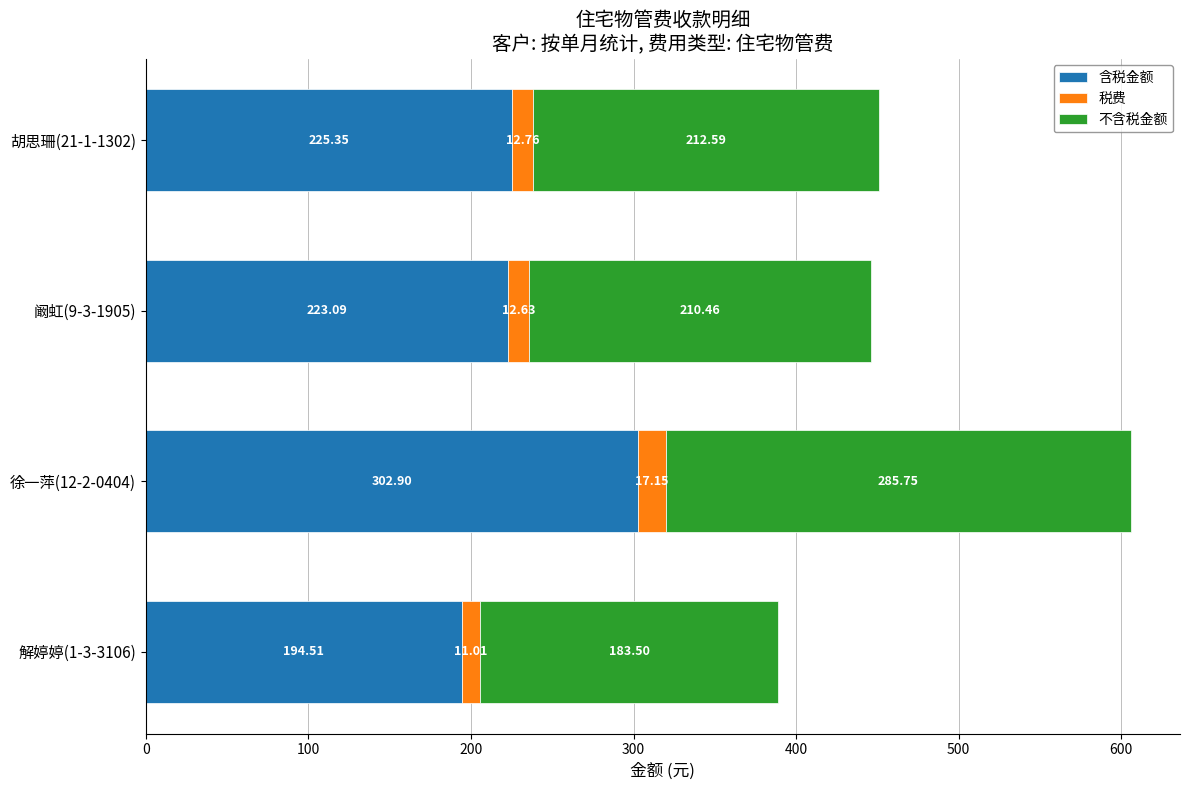

What are all the series names shown in the legend?

含税金额, 税费, 不含税金额